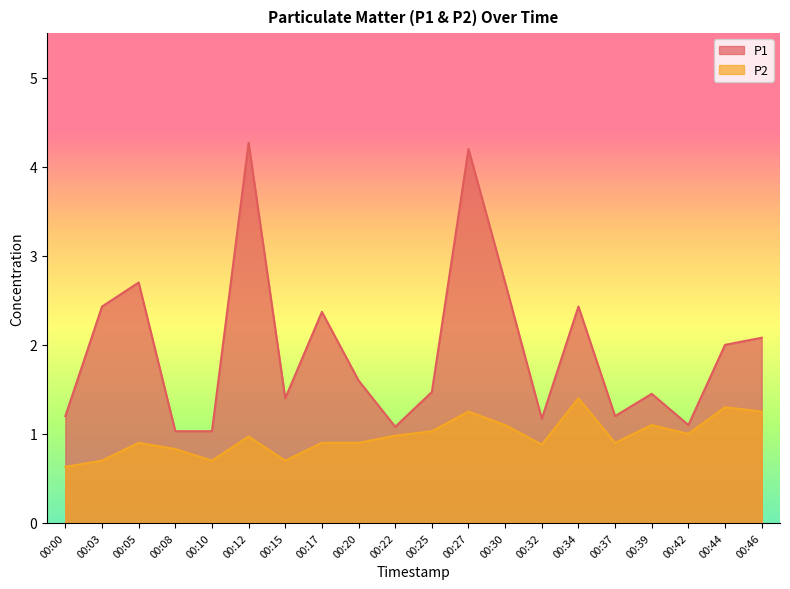

What is the approximate value of P1 at 00:17?

2.4